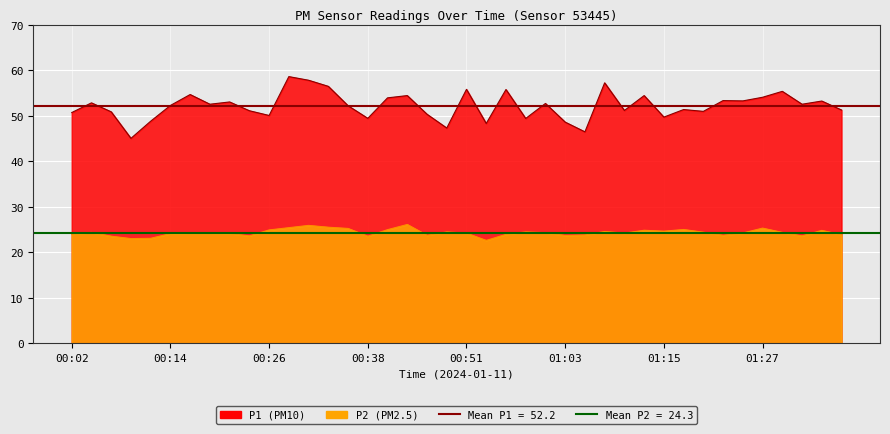

Rank the categories by P2 value from lowest to highest.

00:53, 00:09, 00:12, 00:07, 00:38, 00:24, 01:32, 01:03, 00:46, 01:22, 01:05, 01:37, 00:55, 00:02, 00:14, 00:21, 00:17, 00:19, 00:51, 01:10, 01:25, 01:00, 00:04, 01:30, 01:20, 00:48, 00:58, 01:08, 01:15, 01:34, 01:13, 00:26, 00:41, 01:17, 00:36, 01:27, 00:29, 00:34, 00:31, 00:43